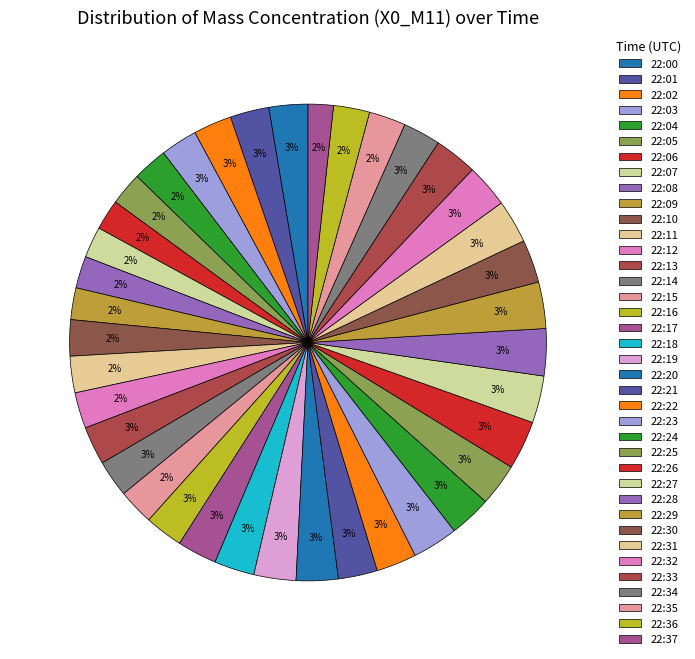

Count the number of slices in the pie.

38